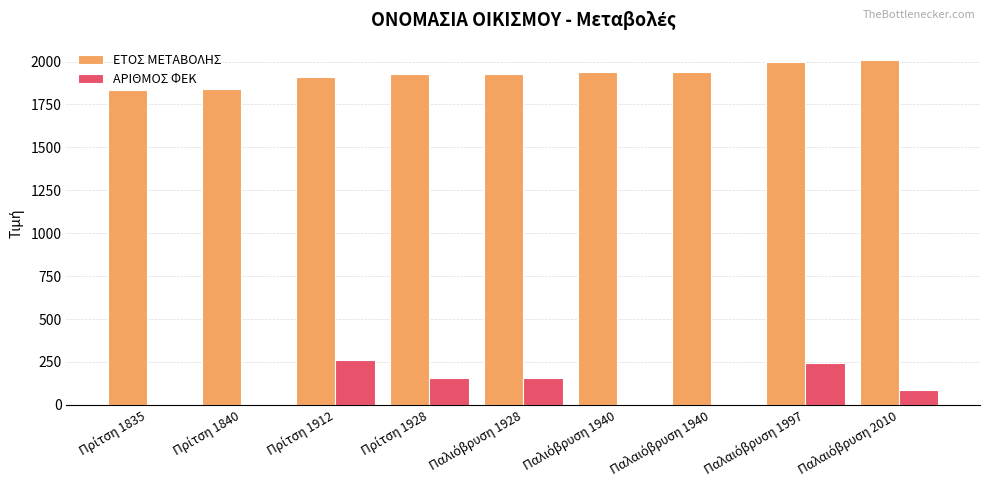

What is the greatest value displayed?

2010